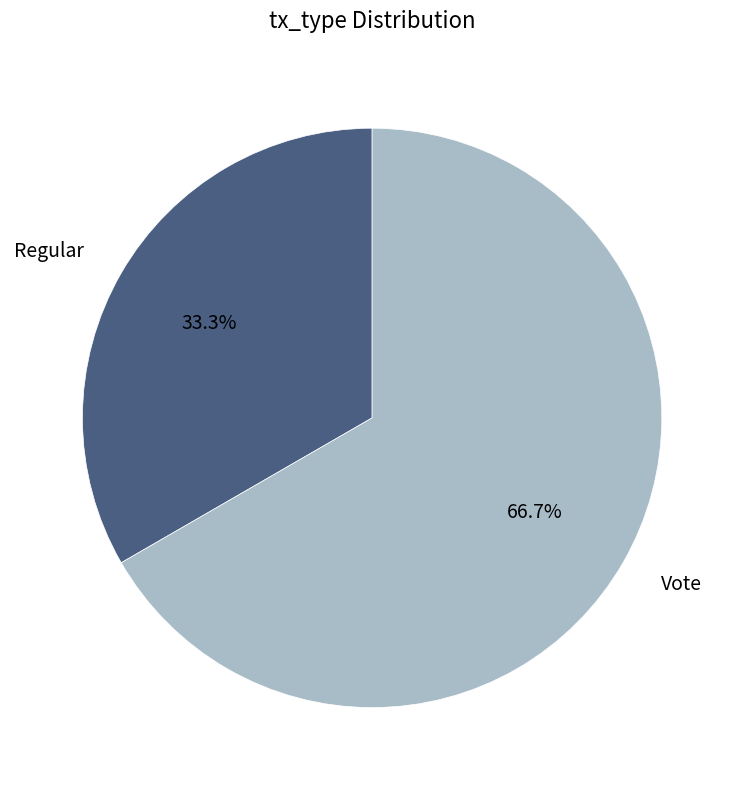

Does any single category account for the majority?

Yes